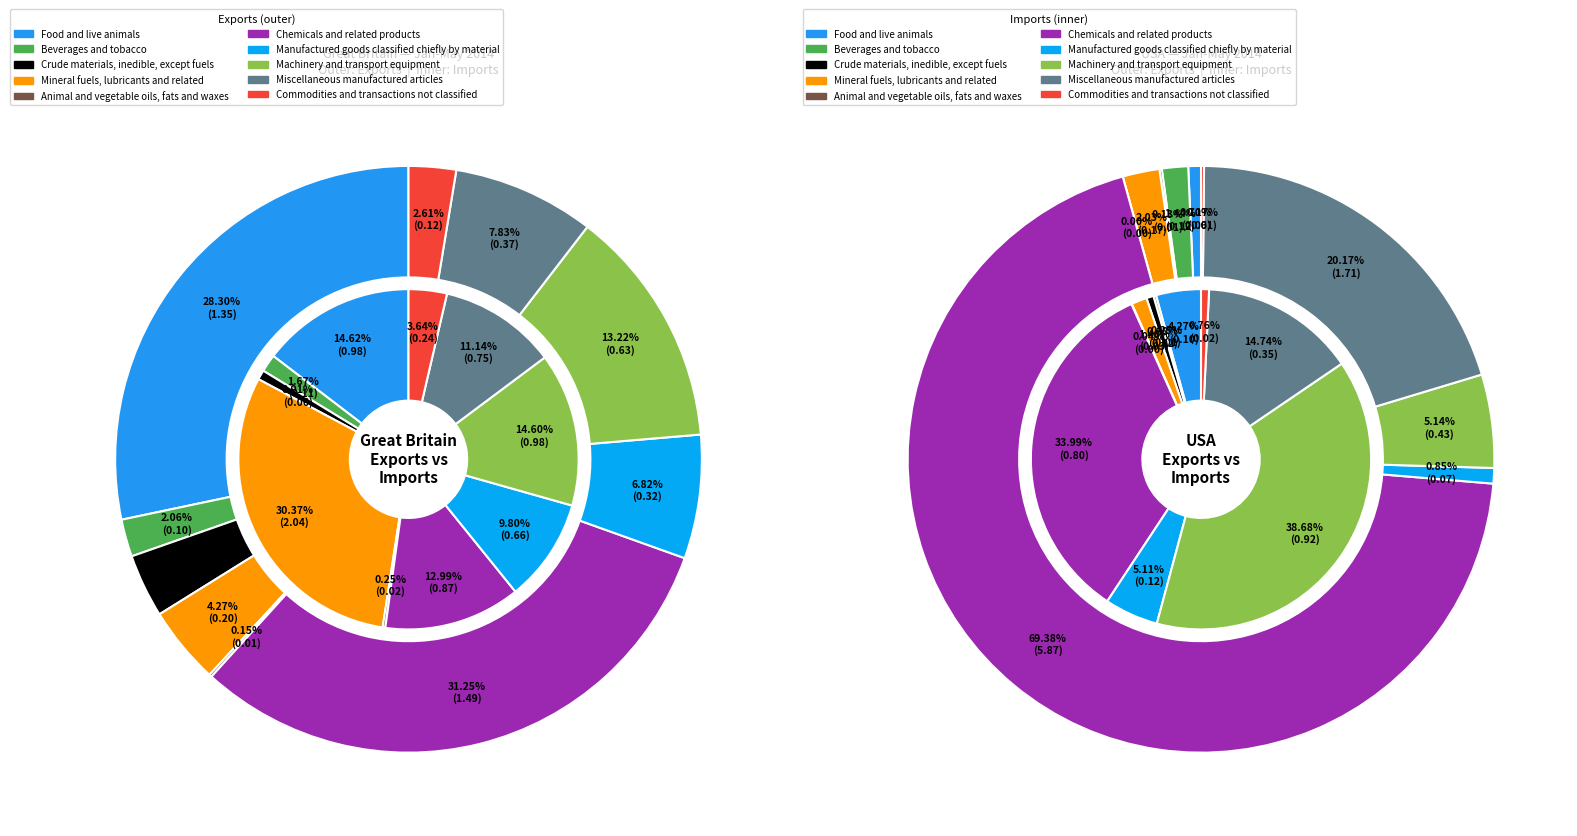

Count the number of slices in the pie.

10